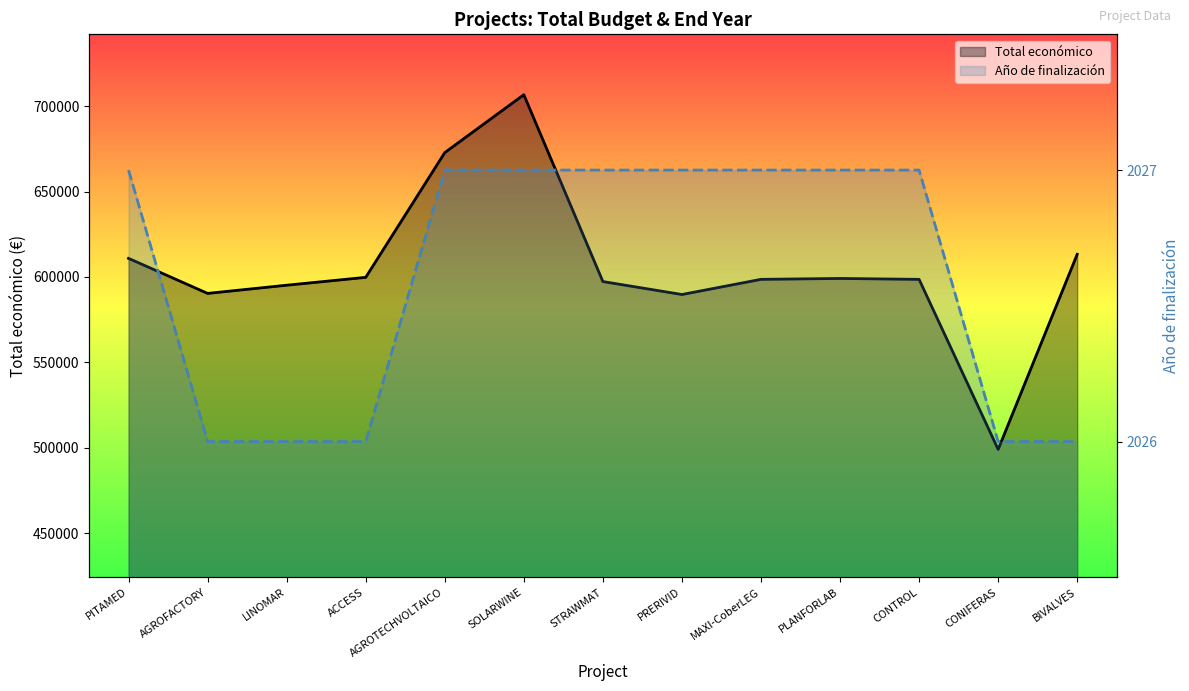

Which series changed the most between ACCESS and SOLARWINE?

Total económico line